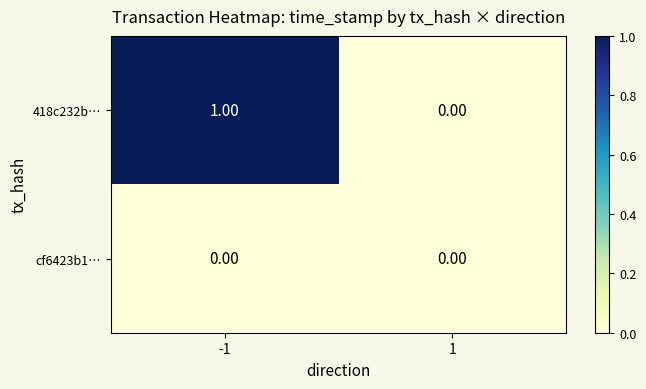

What is the difference between the highest and lowest values at -1?

1